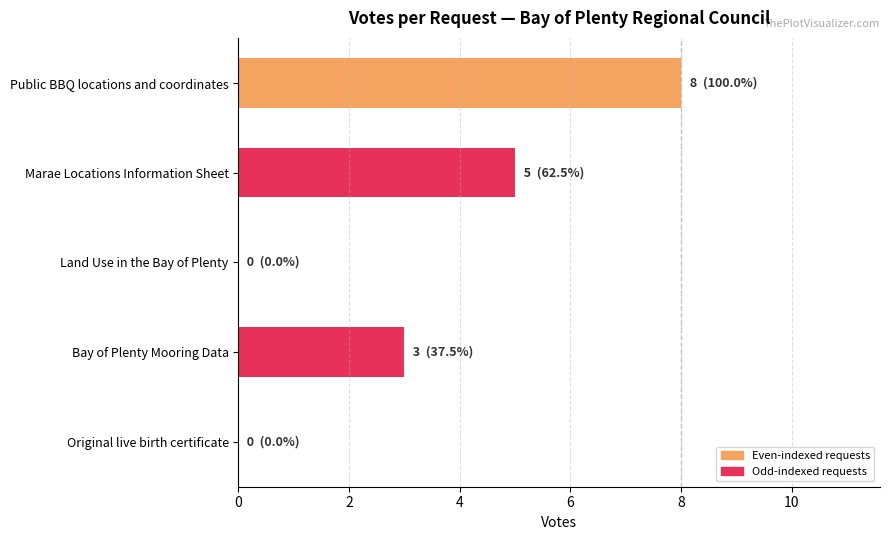

Reading bottom to top, what are all the values shown in this chart?

Original live birth certificate=0	Bay of Plenty Mooring Data=3	Land Use in the Bay of Plenty=0	Marae Locations Information Sheet=5	Public BBQ locations and coordinates=8